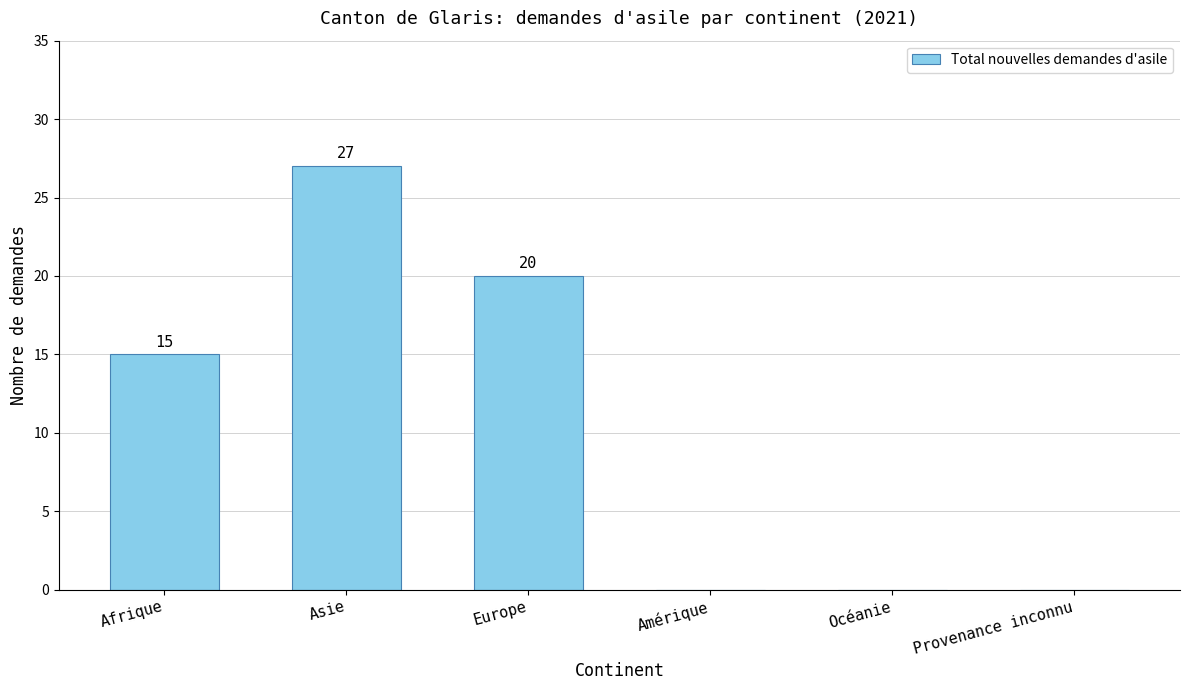

What is the sum of the values at Afrique and Océanie?

15